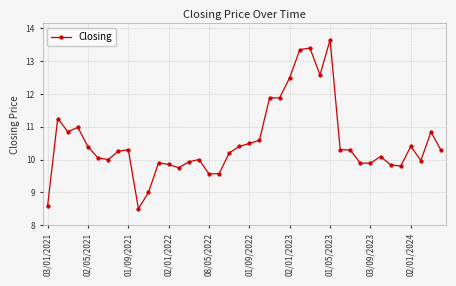

What is the average value?

10.5